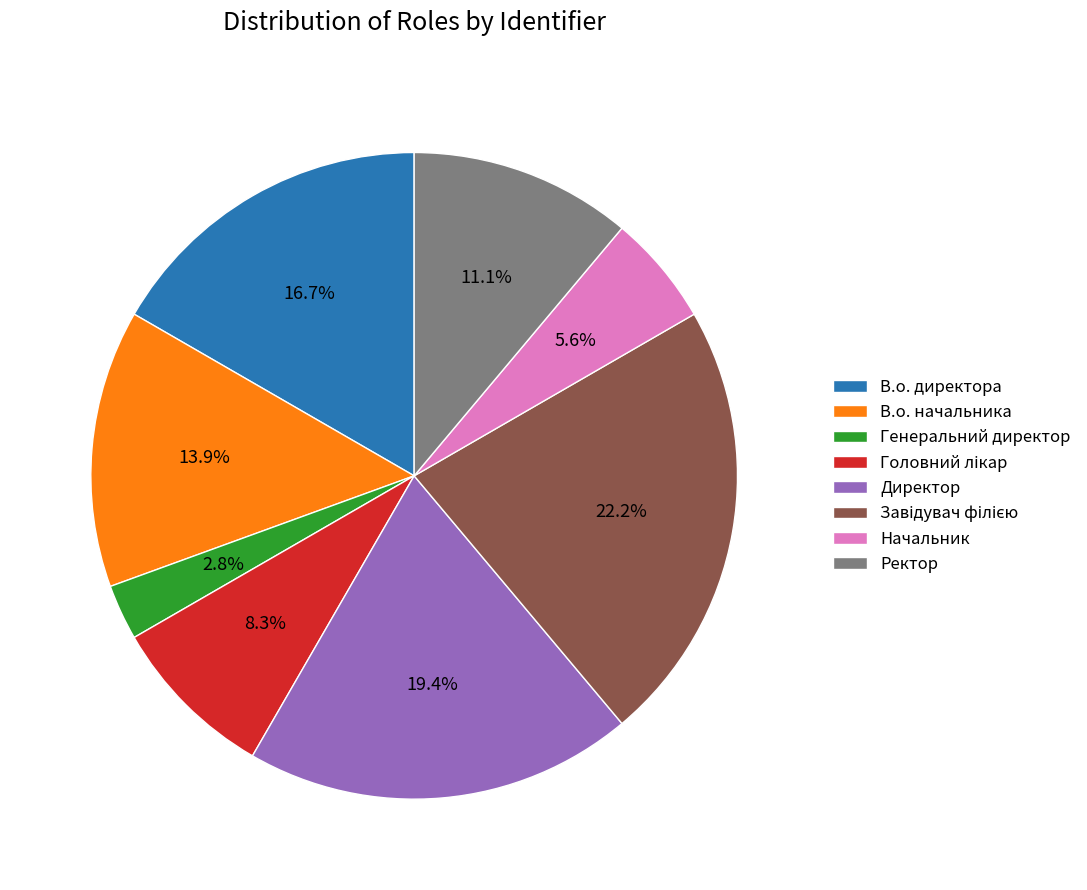

True or false: Ректор accounts for 22% of the total.

False